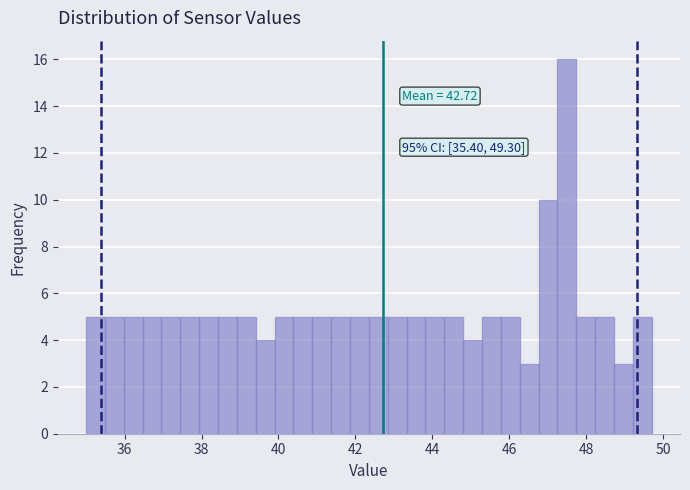

Around what value on the x-axis is the tallest bar? Give the approximate position of its centre, as read against the axis.

47.4